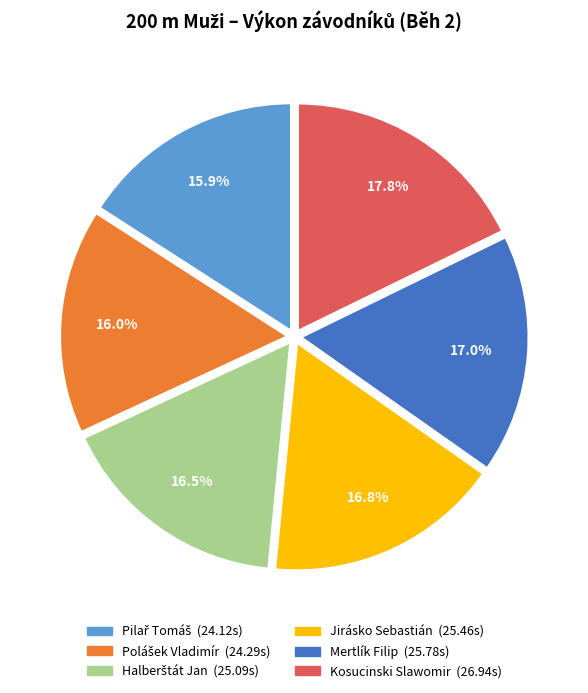

Which category has the biggest portion of the pie?

Kosucinski Slawomir